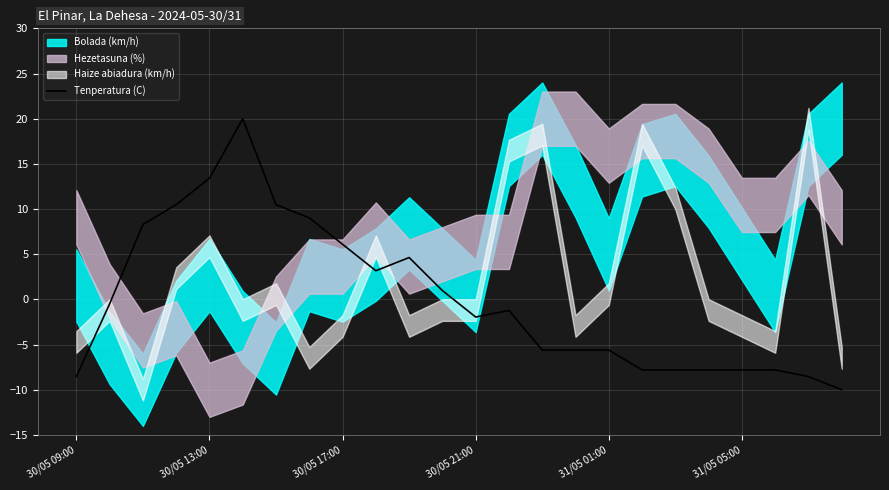

What is the lowest value of the Tenperatura (C) series?

-10.0